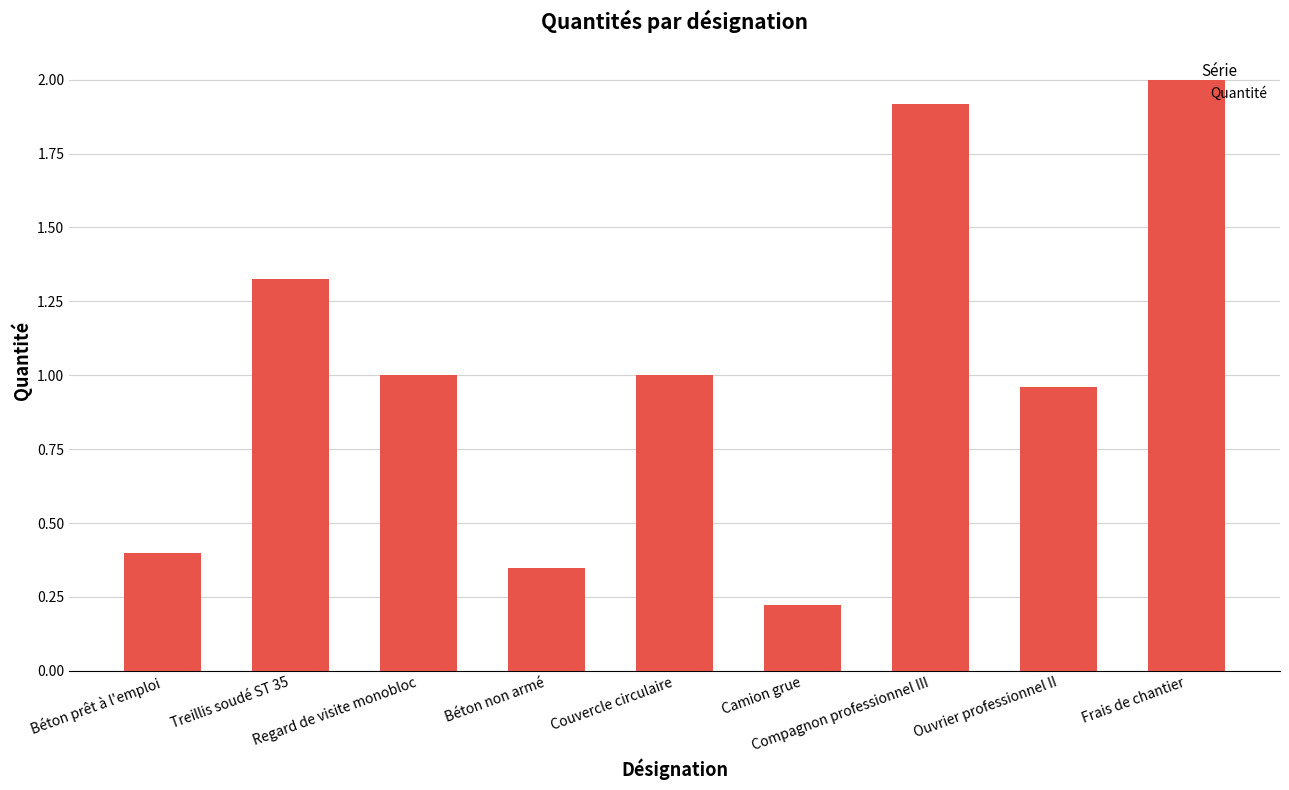

Does the chart contain any negative values?

No